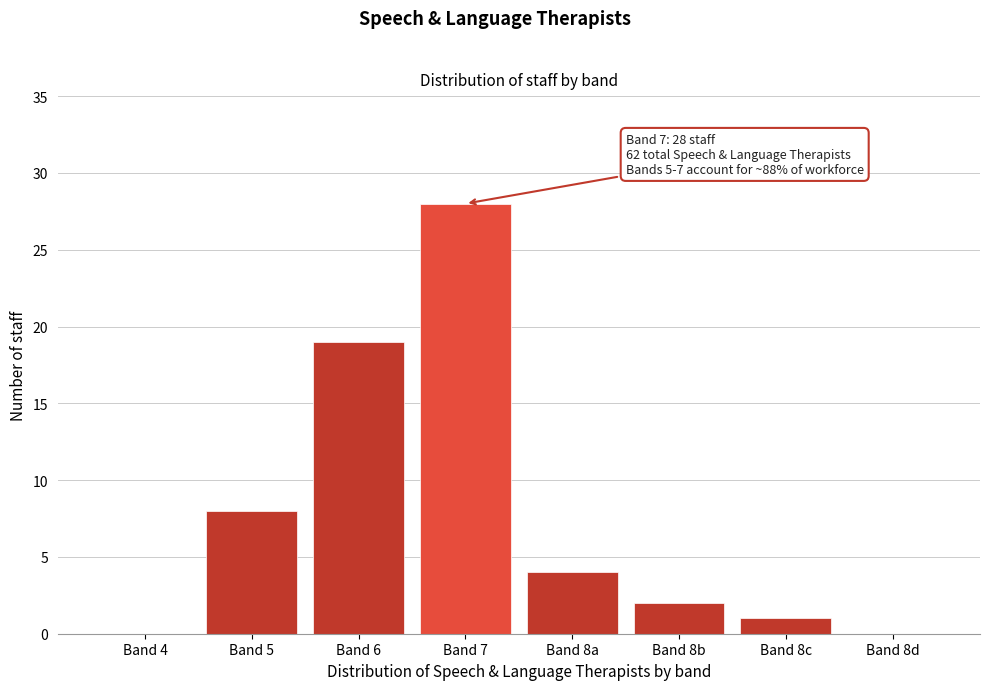

Reading left to right, transcribe all the data shown in this chart.

Band 4=0	Band 5=8	Band 6=19	Band 7=28	Band 8a=4	Band 8b=2	Band 8c=1	Band 8d=0